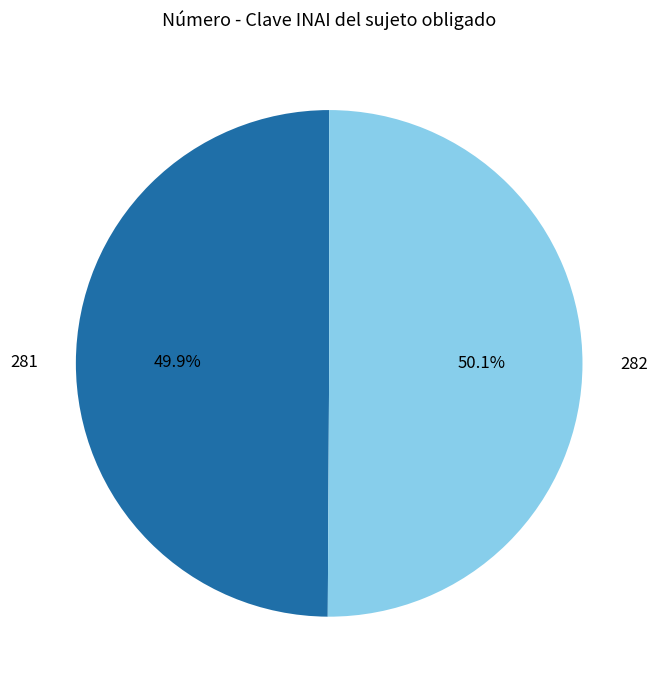

The 281 slice represents 50% of the pie. True or false?

True